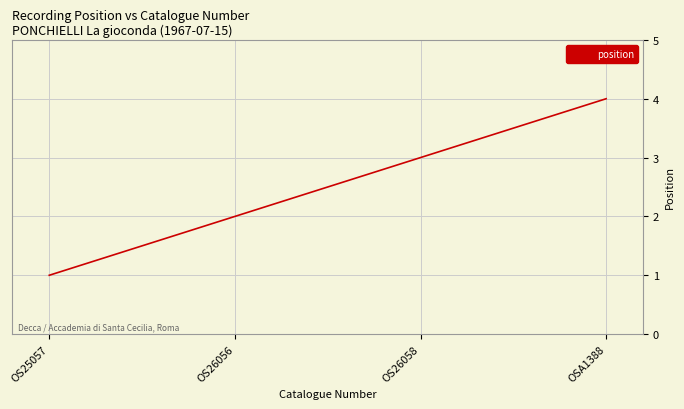

What is the difference between the second highest and second lowest values?

1